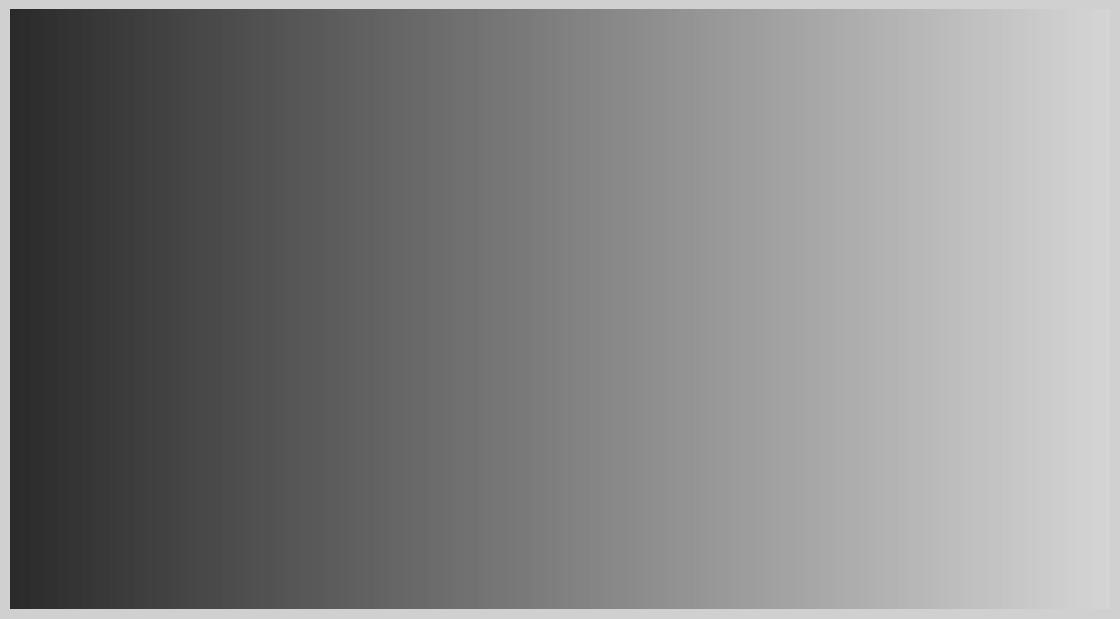

To the nearest percent, what is the average slice percentage?

9%